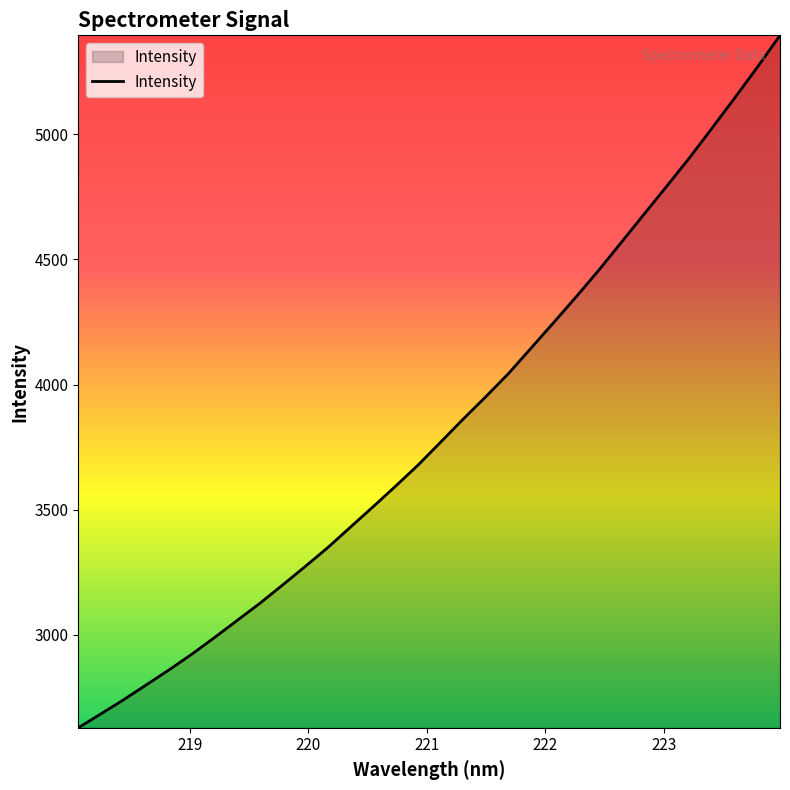

What is the smallest value displayed?

2628.8